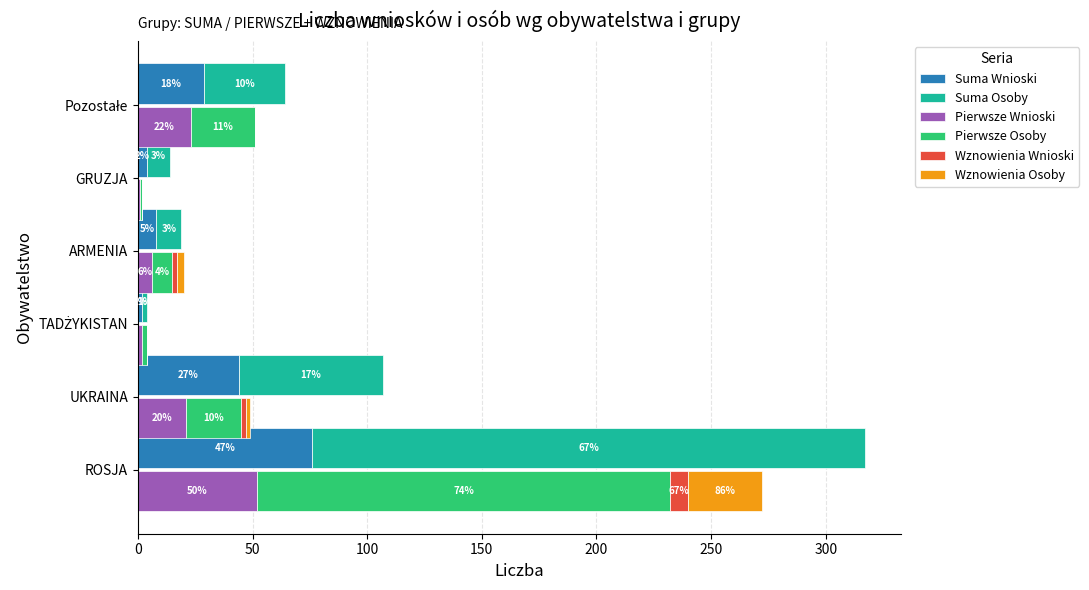

Is the value of Pierwsze Osoby at UKRAINA greater than the value of Pierwsze Wnioski at ROSJA?

No